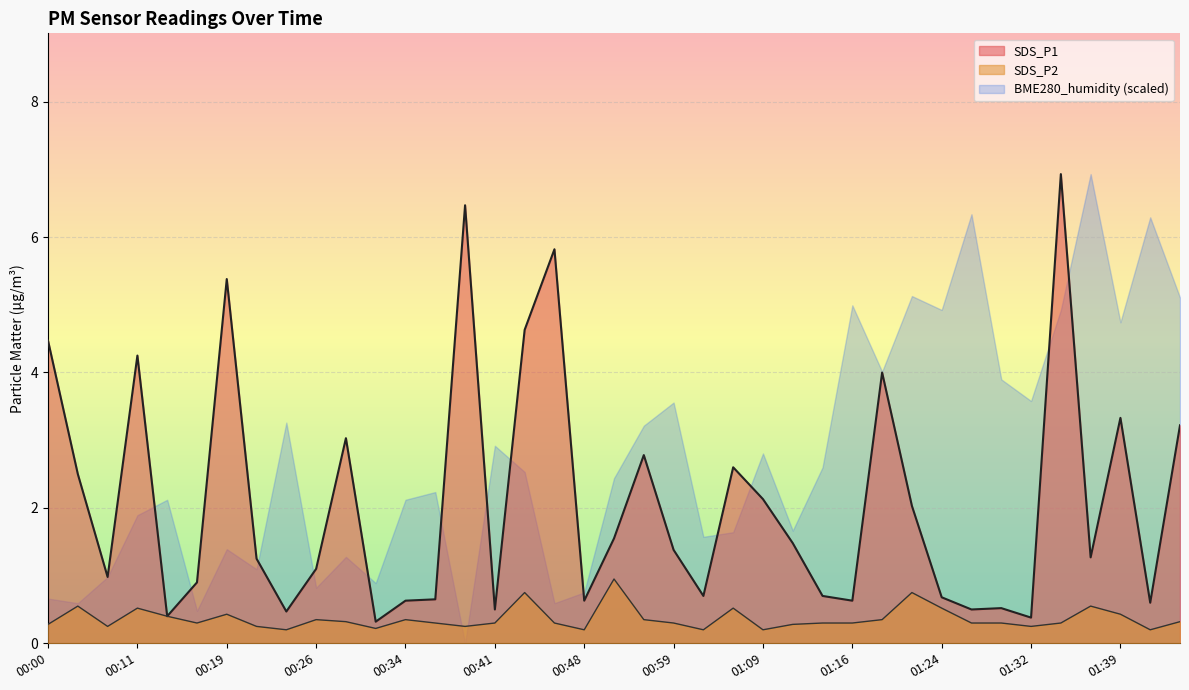

True or false: SDS_P1 has more than 2 interior local peaks.

True